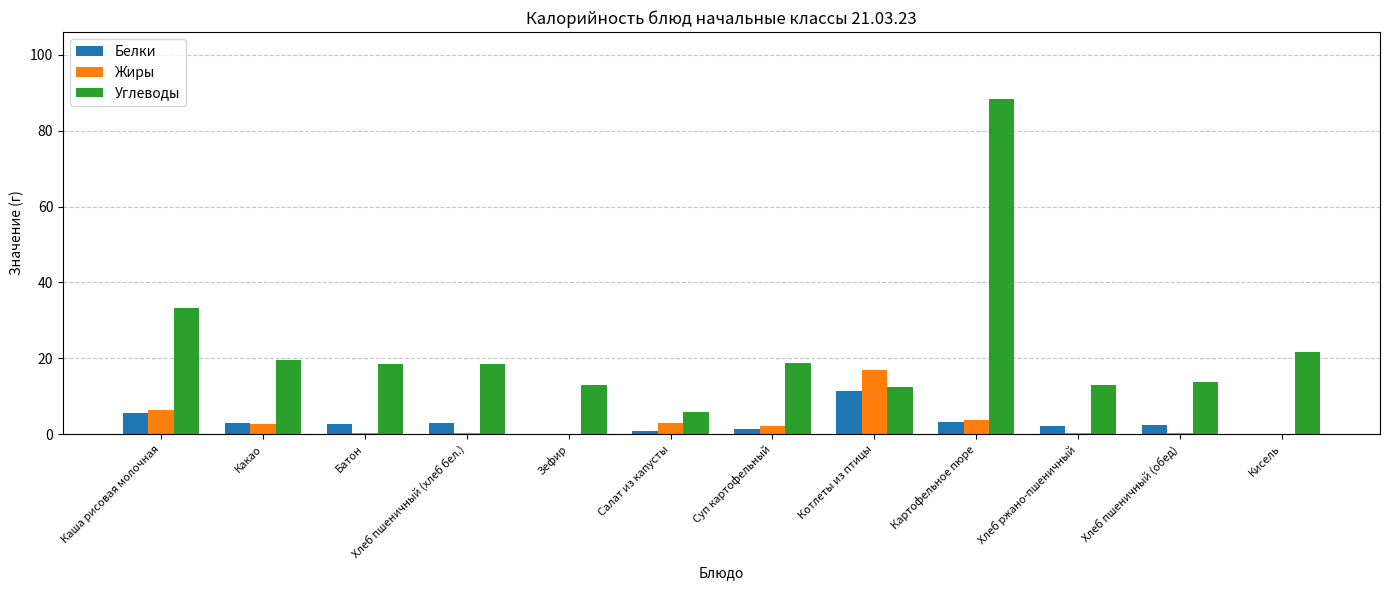

The Углеводы series shows 19.1 at Хлеб ржано-пшеничный. True or false?

False